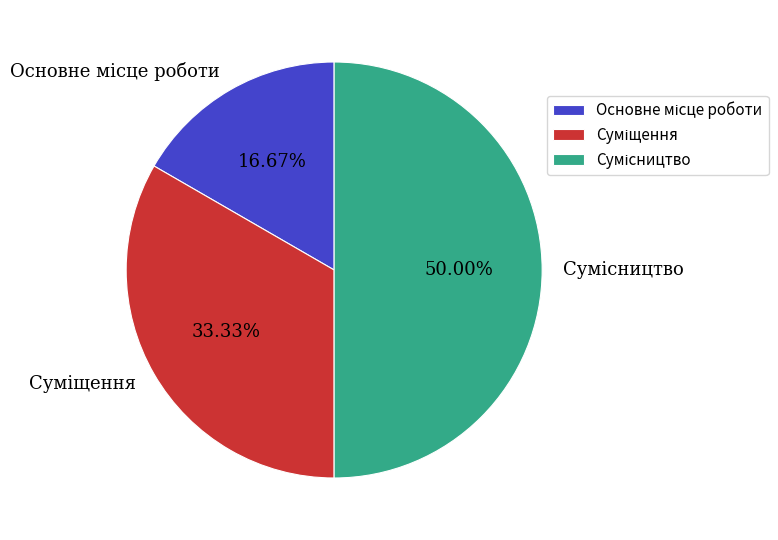

Which slice is the smallest?

Основне місце роботи